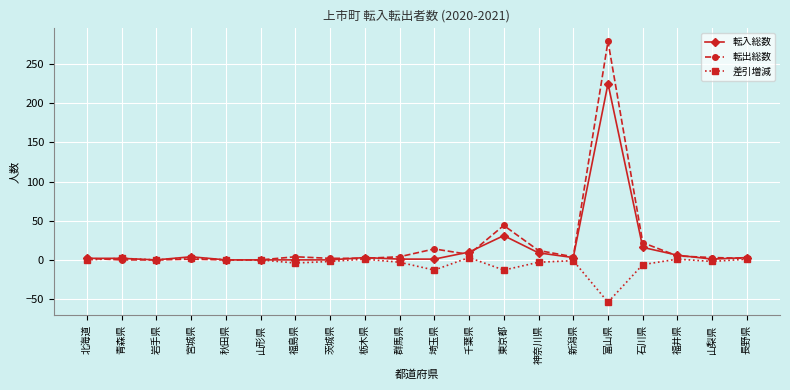

What is the minimum value shown in the chart?

-54